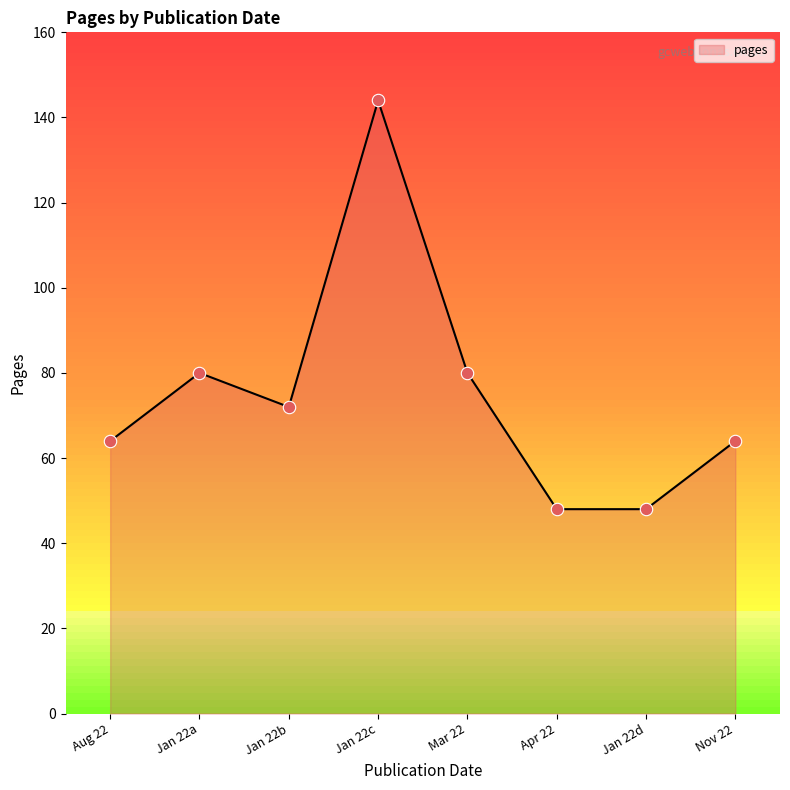

Approximately how many times larger is the value at Jan 22b compared to Jan 22c?

0.5